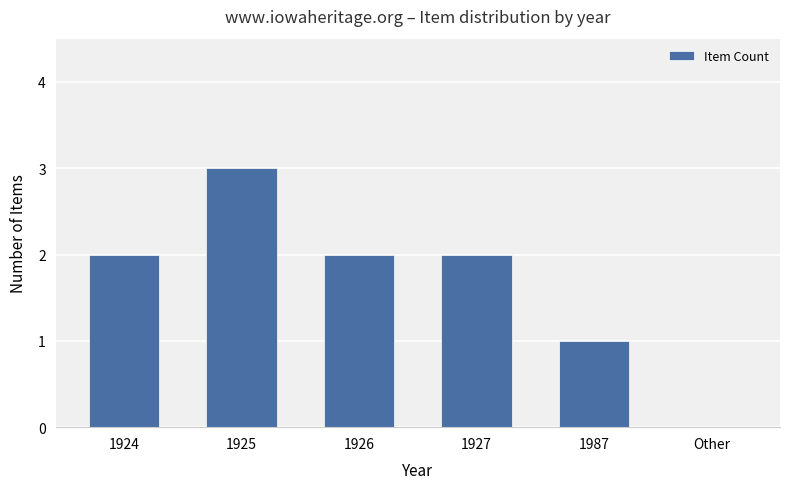

How many values are above zero?

5